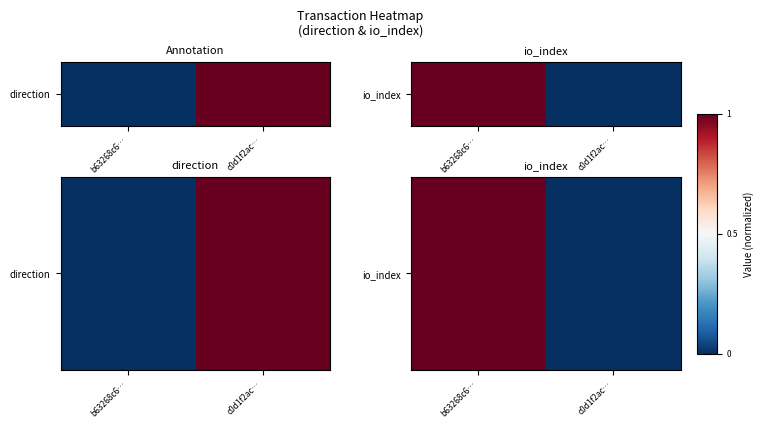

At which category does the chart reach its peak across all series?

b63268c6…